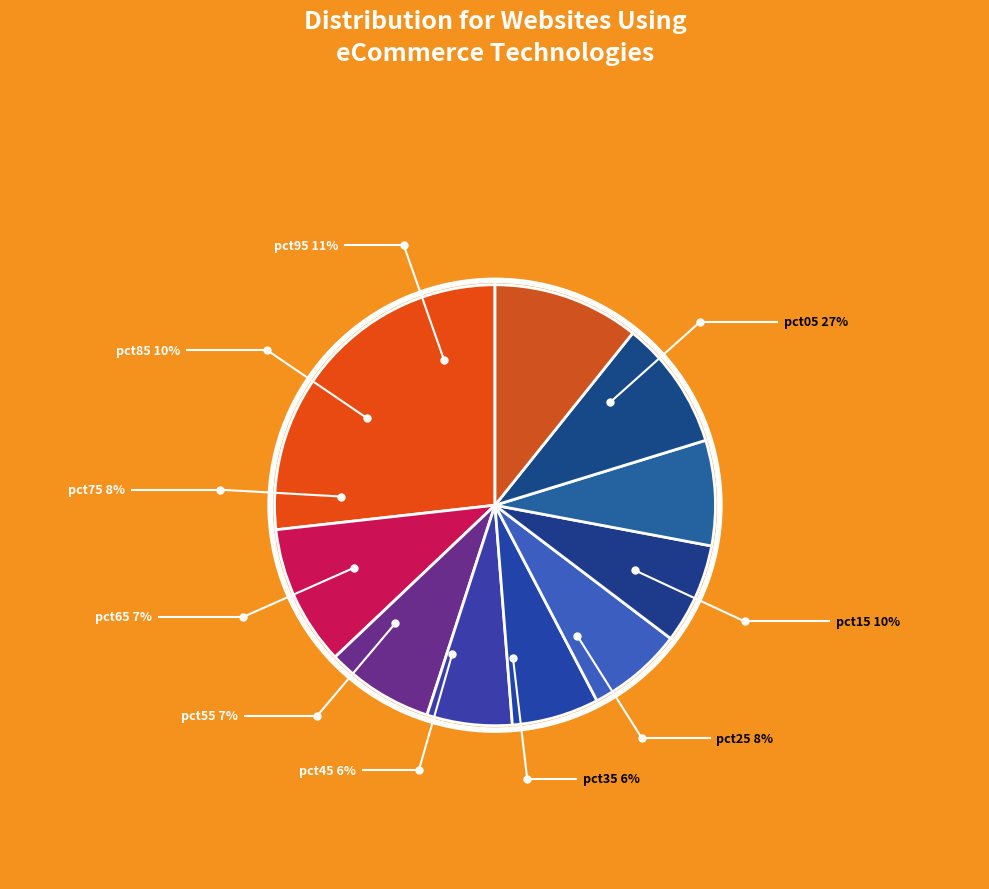

How many slices are in this pie chart?

10